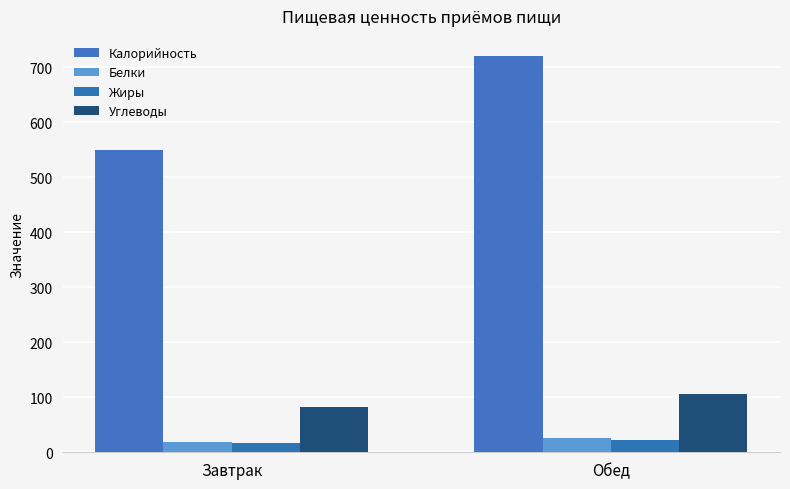

What position from the right is Завтрак?

2